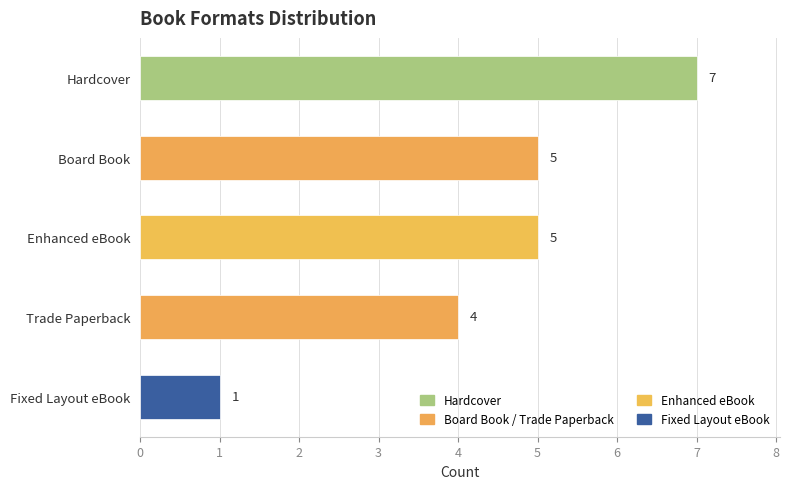

Is it true that the value at Board Book is 5?

True